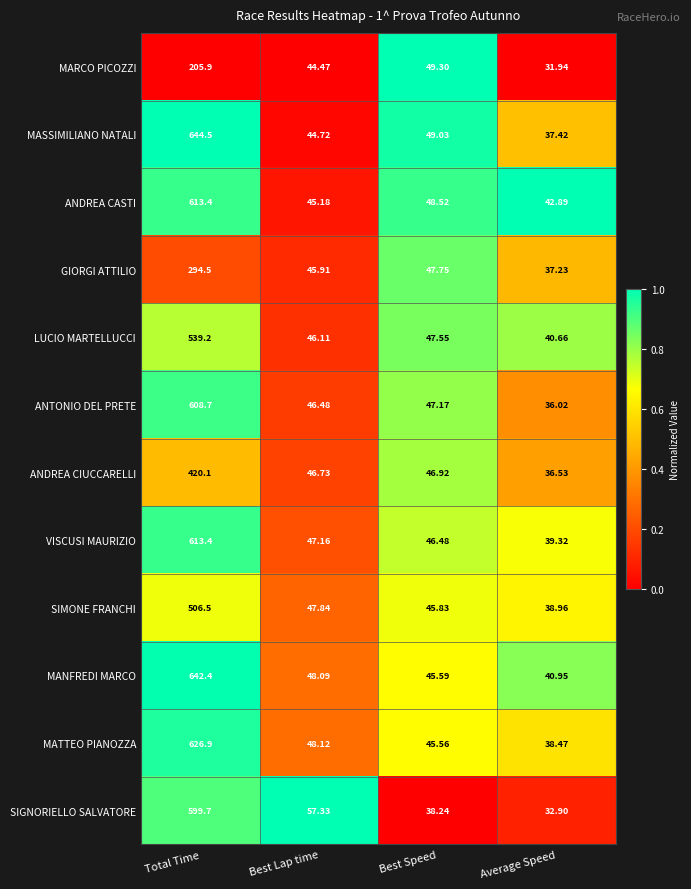

Rank the series at Best Lap time from highest to lowest value.

SIGNORIELLO SALVATORE, MATTEO PIANOZZA, MANFREDI MARCO, SIMONE FRANCHI, VISCUSI MAURIZIO, ANDREA CIUCCARELLI, ANTONIO DEL PRETE, LUCIO MARTELLUCCI, GIORGI ATTILIO, ANDREA CASTI, MASSIMILIANO NATALI, MARCO PICOZZI